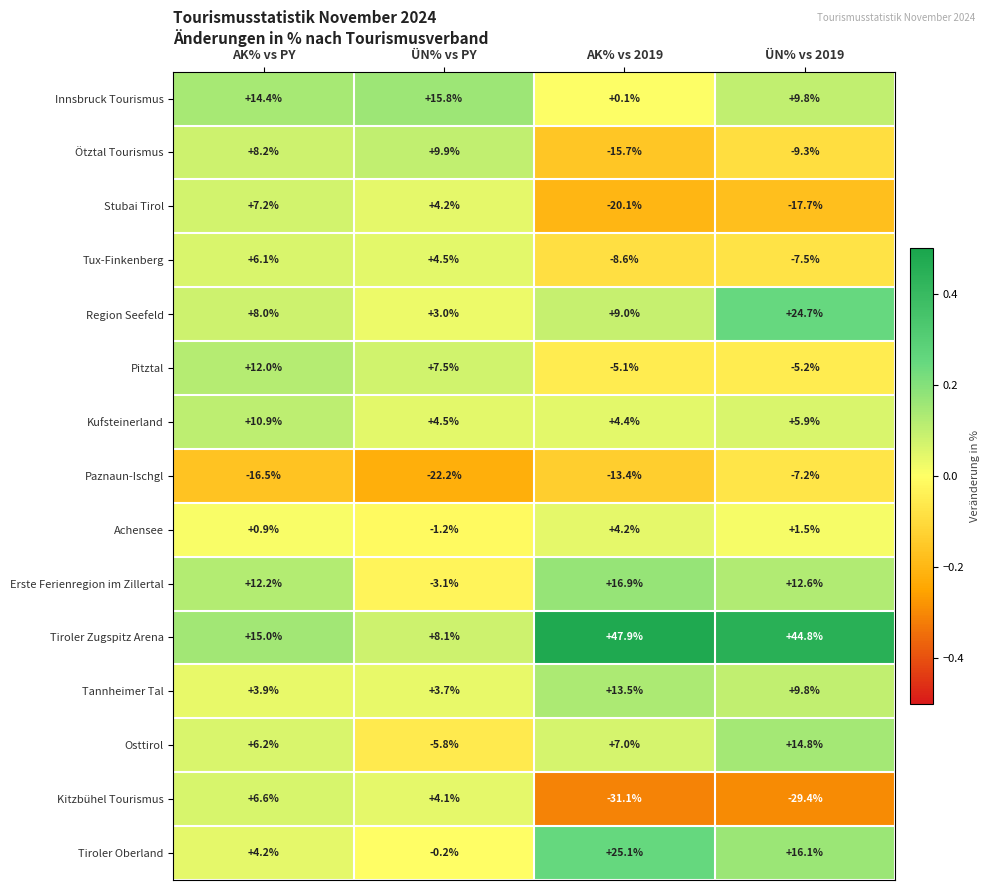

Which series has the largest range (max minus min)?

Tiroler Zugspitz Arena